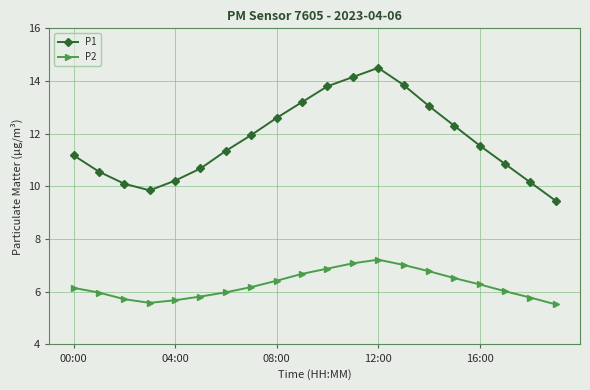

How many lines are shown in the chart?

2